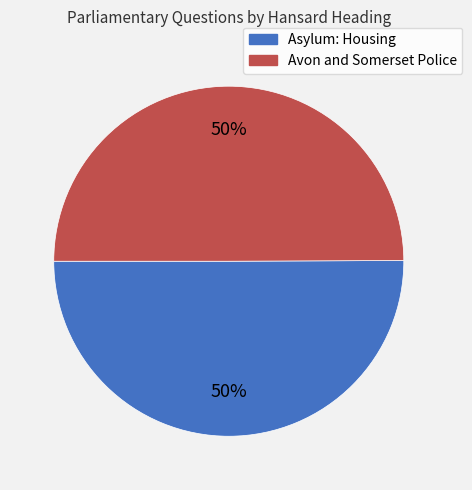

To the nearest percent, what percentage of the pie is Avon and Somerset Police?

50%